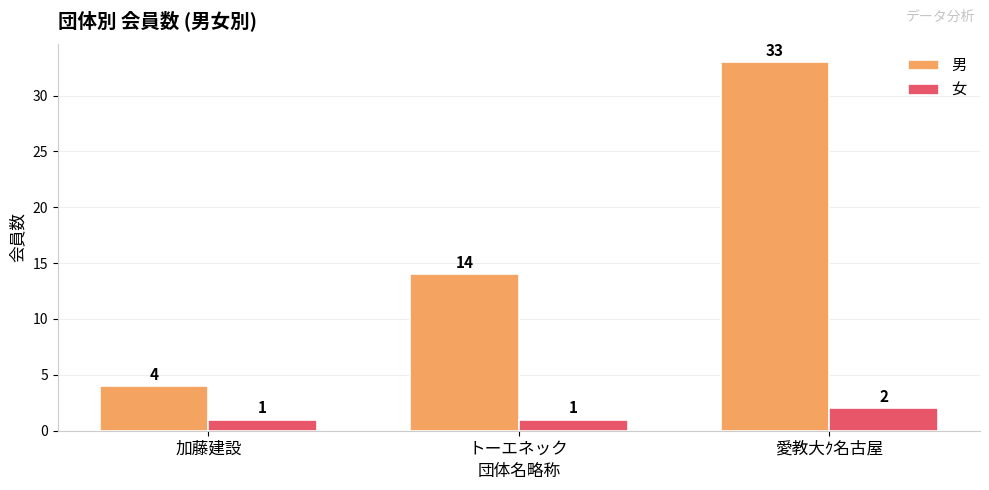

Which category has the lowest value in the 男 series?

加藤建設